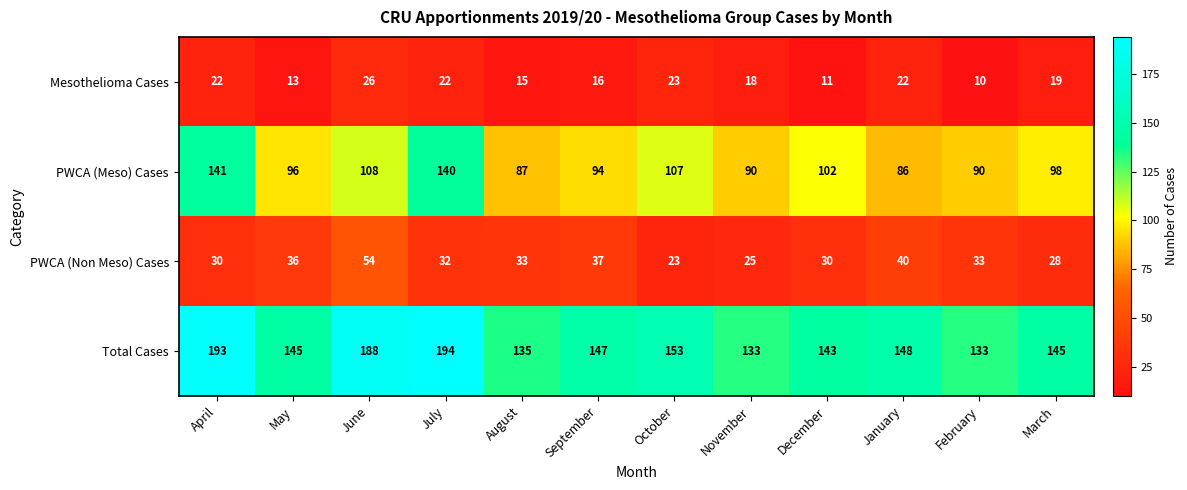

What is the difference between the maximum and minimum values in the PWCA (Non Meso) Cases series?

31